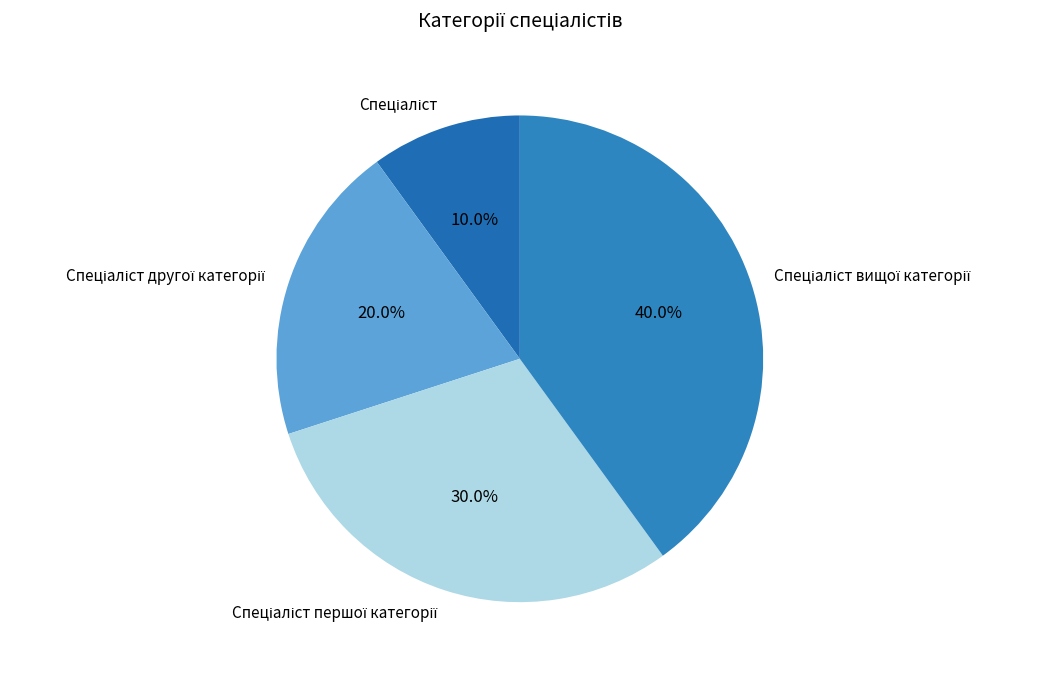

Is there any slice that represents more than half of the pie?

No